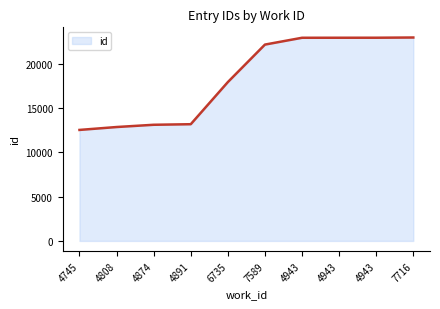

Is this an area chart (filled region under the line)?

Yes